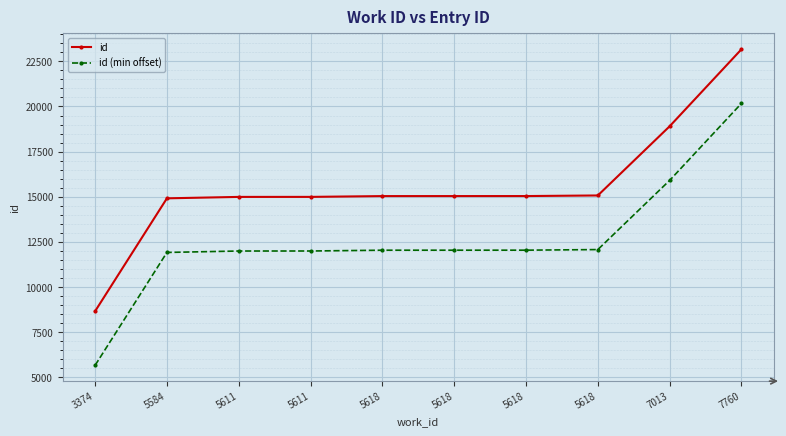

At which category is the sum across all series the highest?

7760